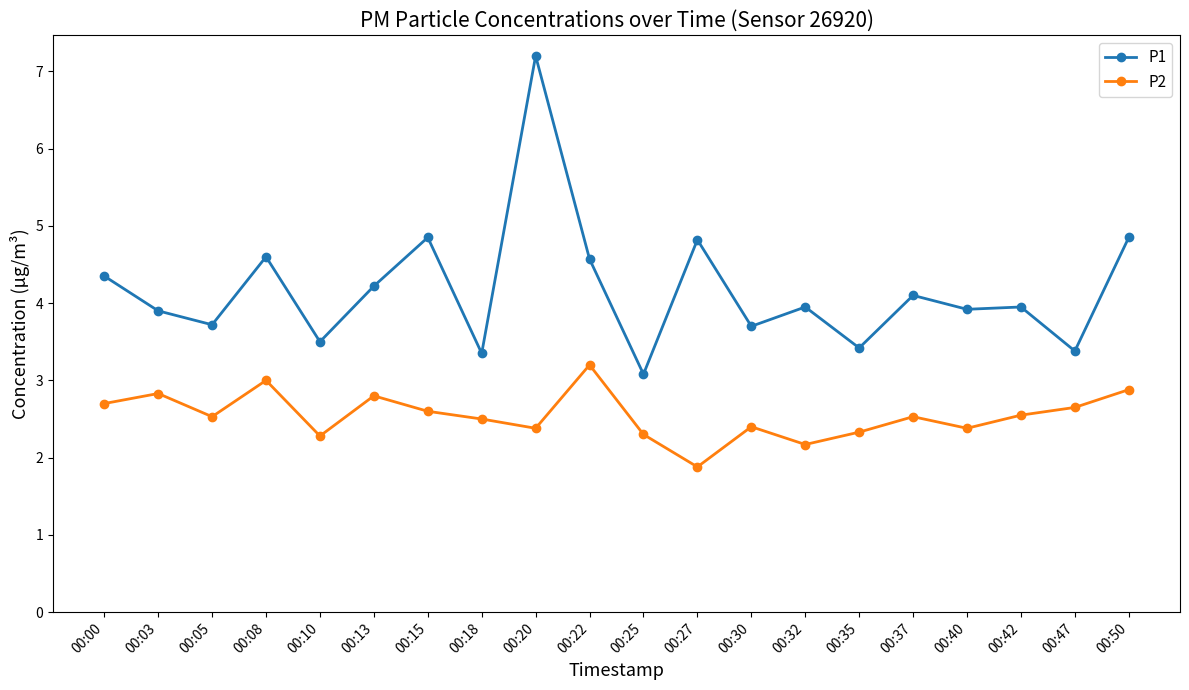

True or false: P1 and P2 intersect in this chart.

False